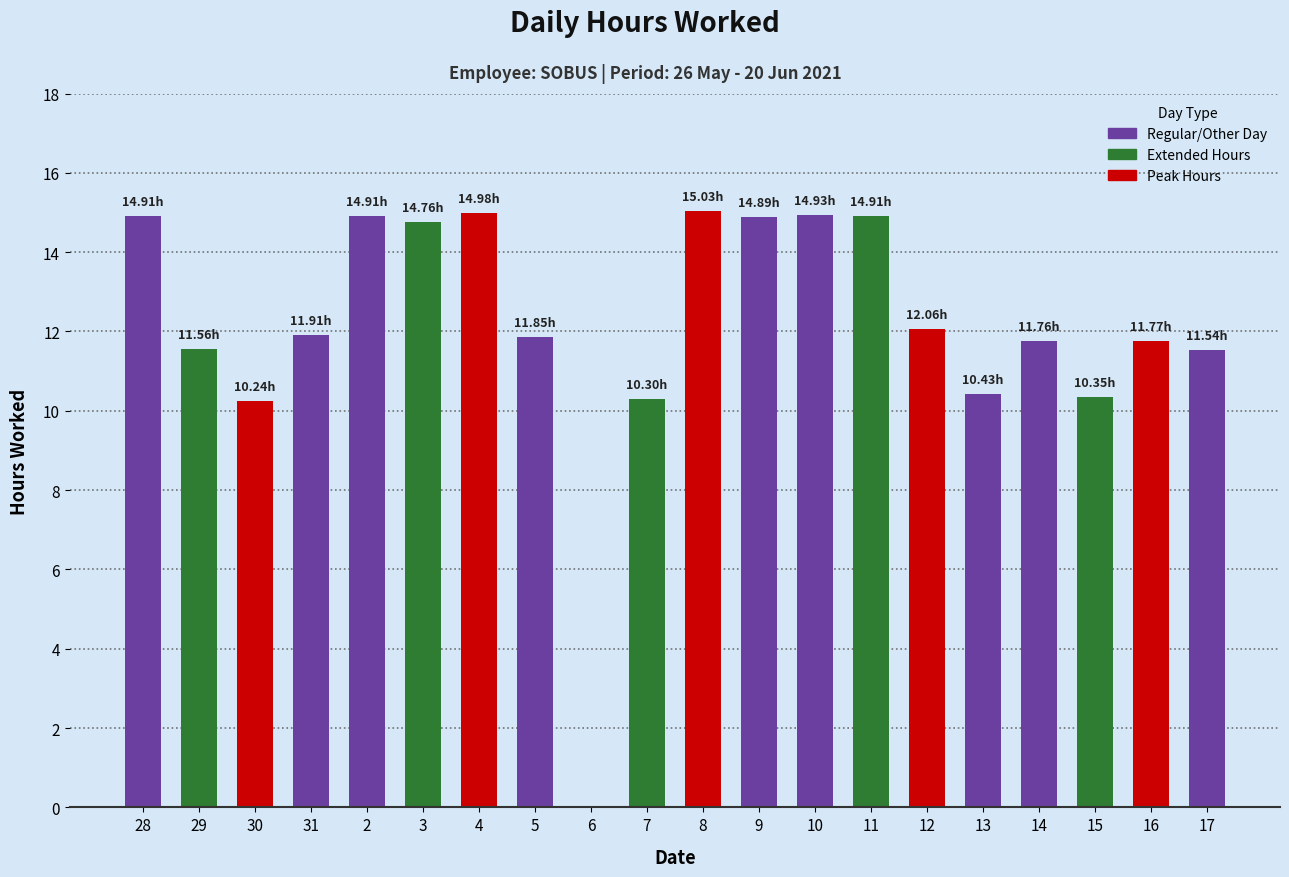

Approximately how many times larger is the value at 15 compared to 4?

0.7